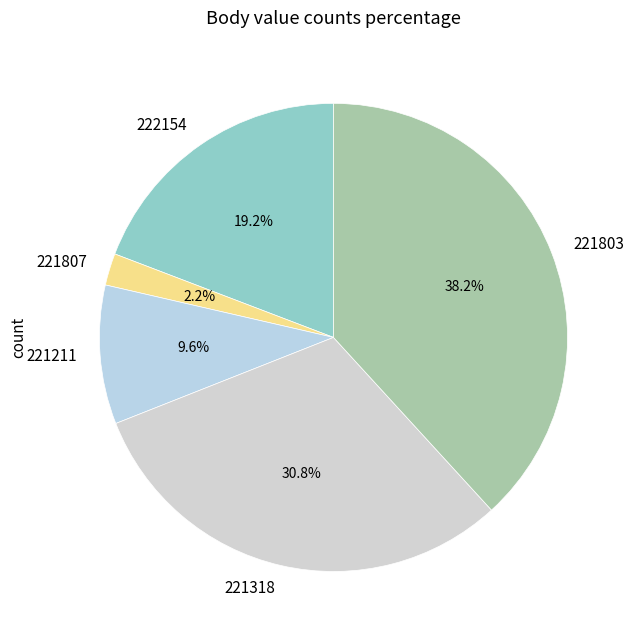

What percentage is the 221211 slice, to the nearest percent?

10%